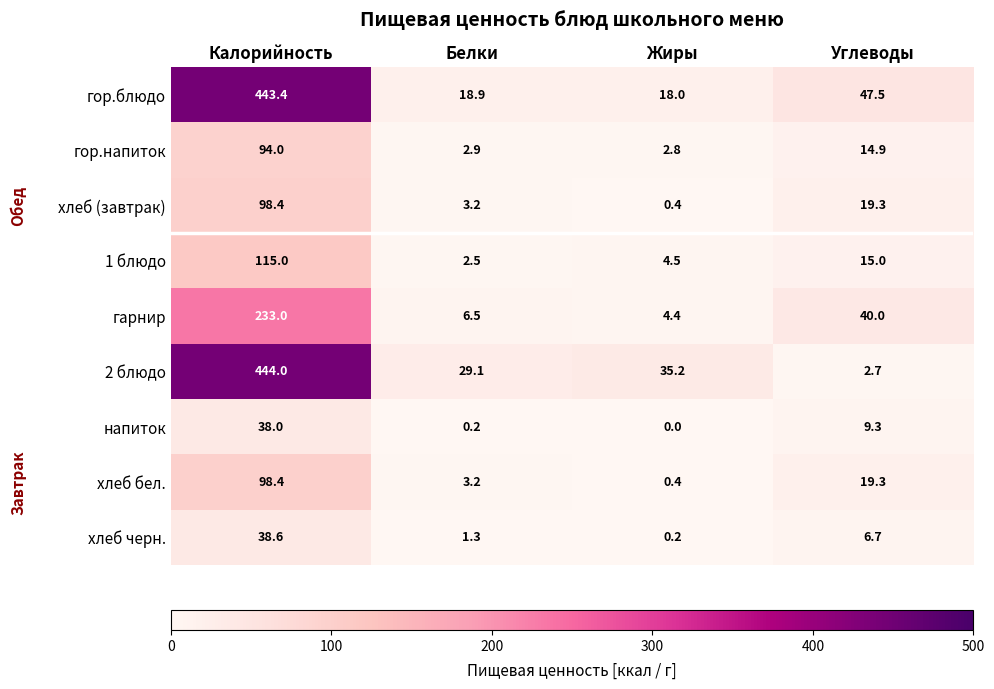

What is the sum of the хлеб (завтрак) values at Калорийность and Жиры?

98.8